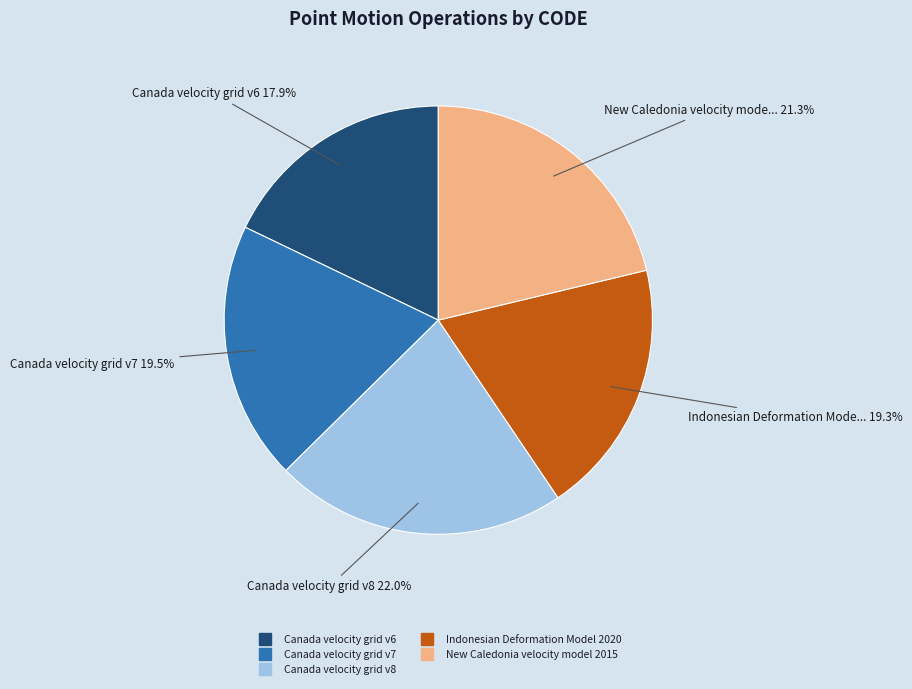

Between Canada velocity grid v7 and Canada velocity grid v6, which is larger?

Canada velocity grid v7